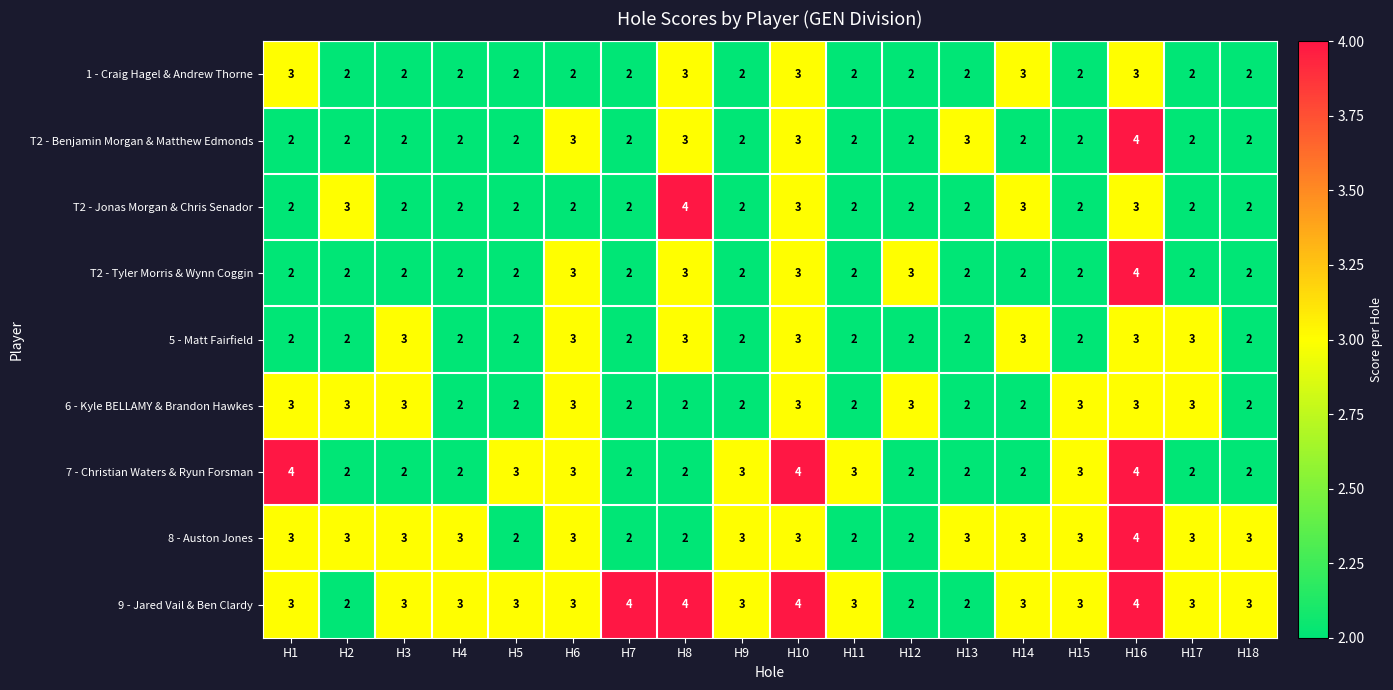

Which series has the largest total across all categories?

9 - Jared Vail & Ben Clardy